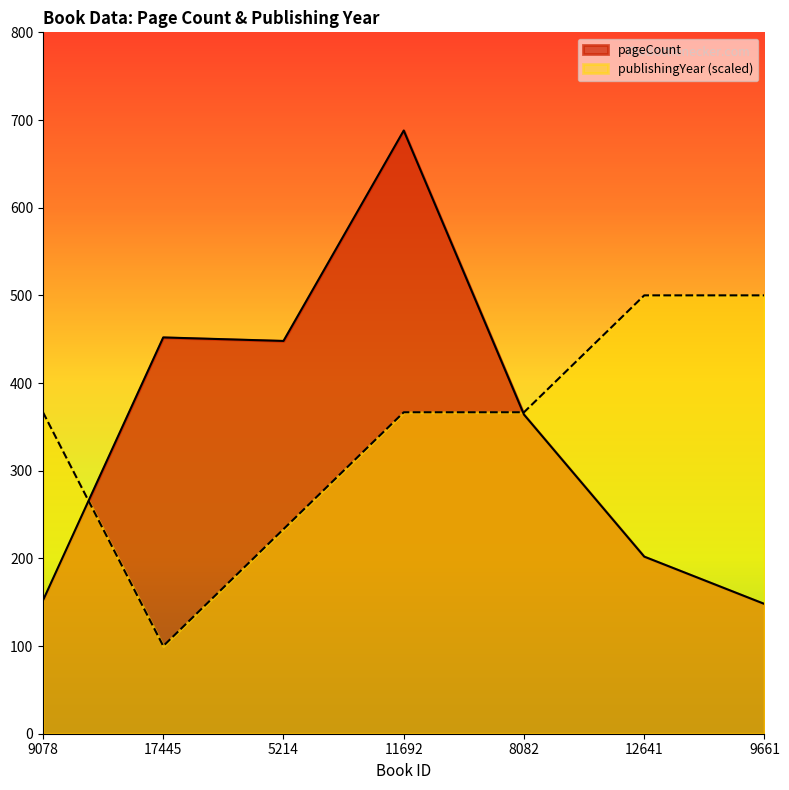

How many intersections are there between publishingYear and pageCount?

2